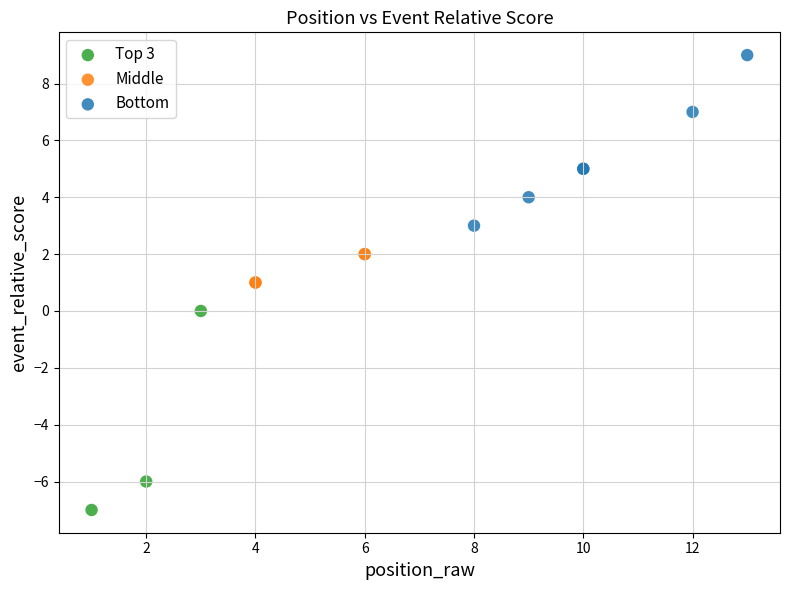

Which series contains the highest Y value?

Bottom